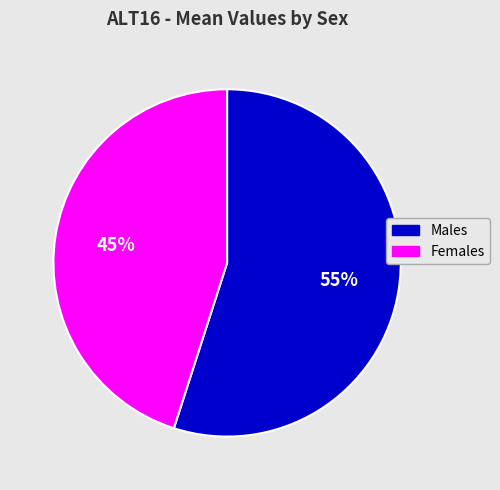

Does any single category account for the majority?

Yes